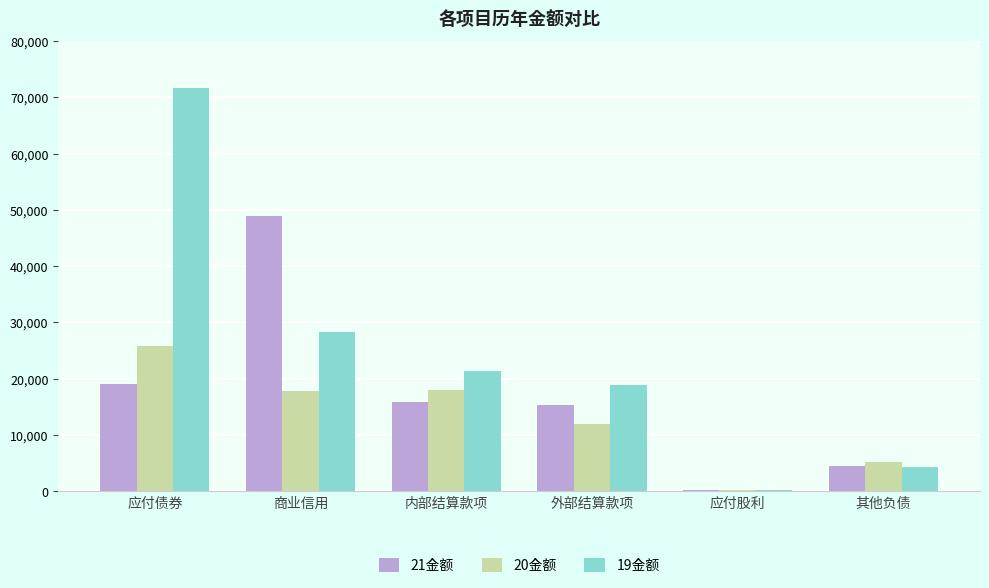

Which series changed the most between 应付债券 and 商业信用?

19金额